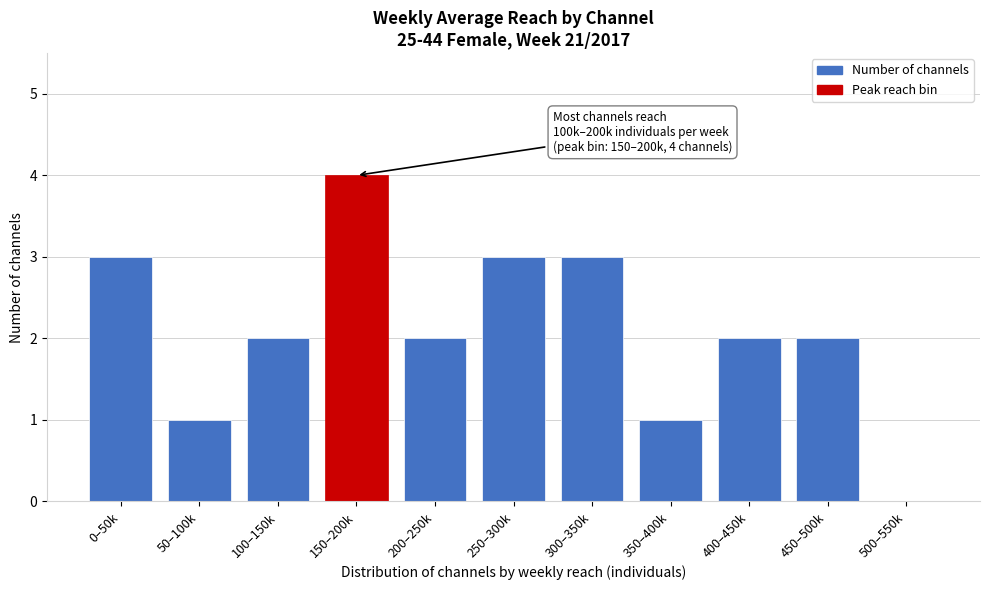

Reading left to right, list all the values displayed in this chart.

0–50k=3	50–100k=1	100–150k=2	150–200k=4	200–250k=2	250–300k=3	300–350k=3	350–400k=1	400–450k=2	450–500k=2	500–550k=0